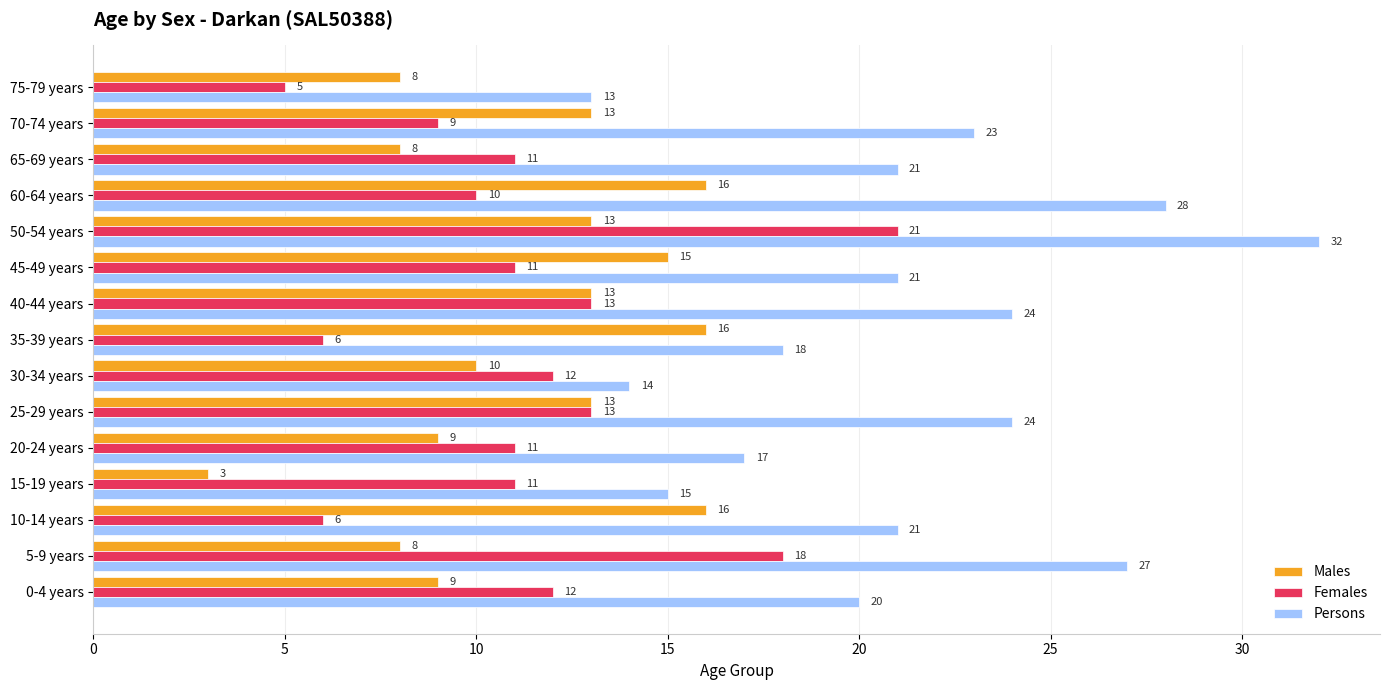

What is the maximum value shown in the chart?

32